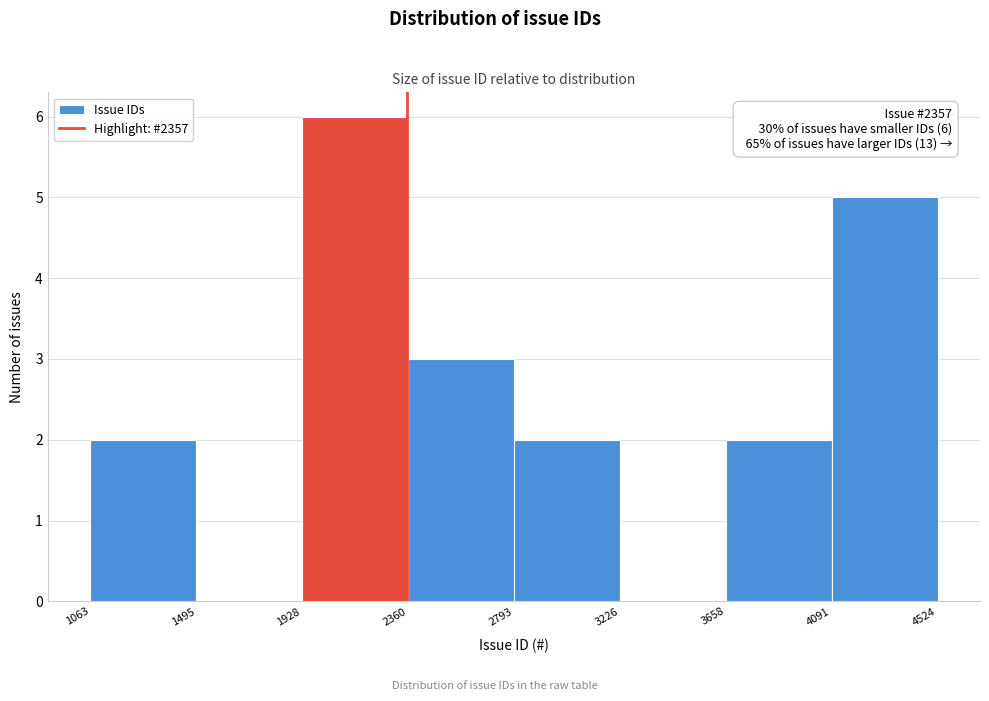

Which range on the x-axis has the tallest bar?

1928 to 2360